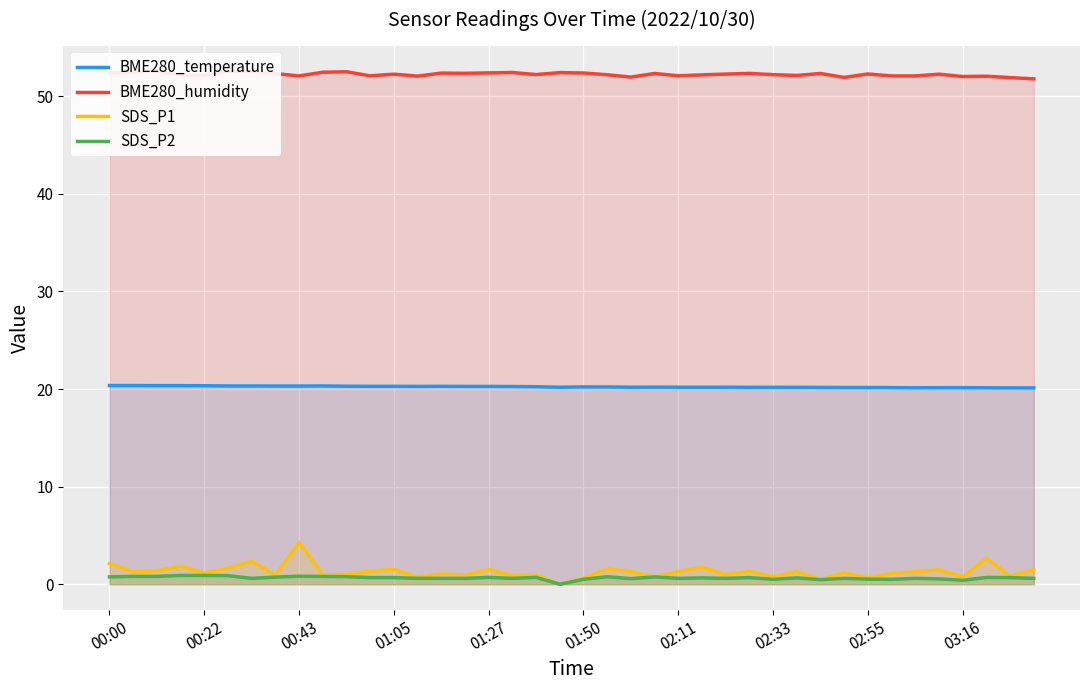

Which series has the widest spread of values?

SDS_P1